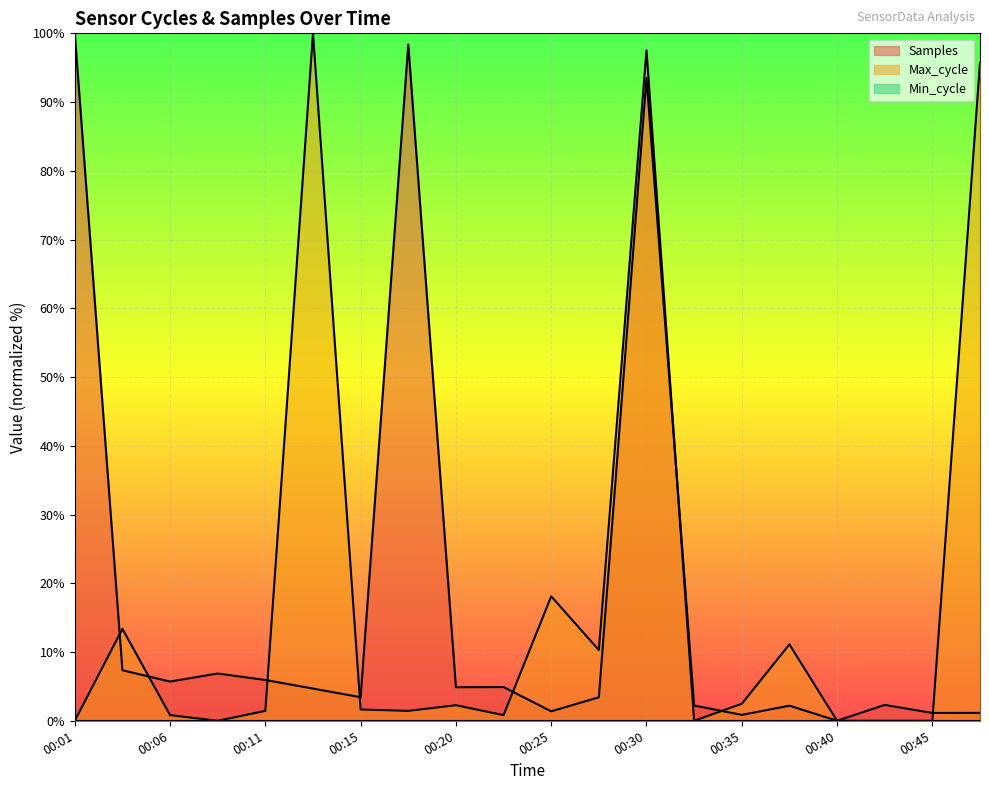

At how many categories does at least one series exceed 44?

5